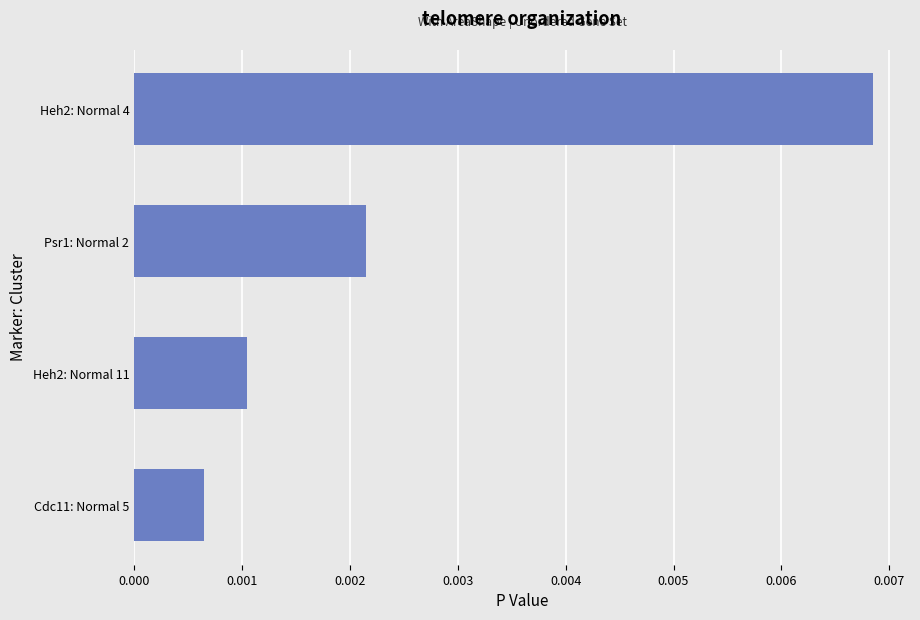

Are the bars horizontal?

Yes